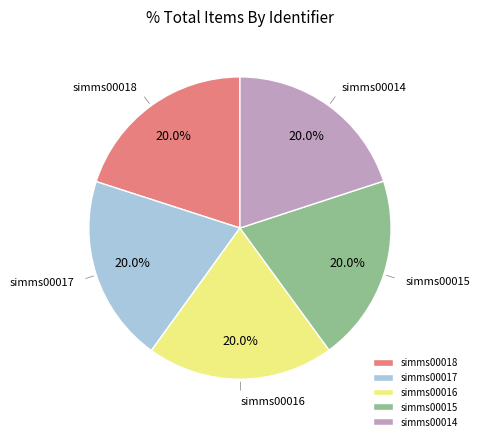

Approximately how many times larger is the value at simms00017 compared to simms00018?

1.0